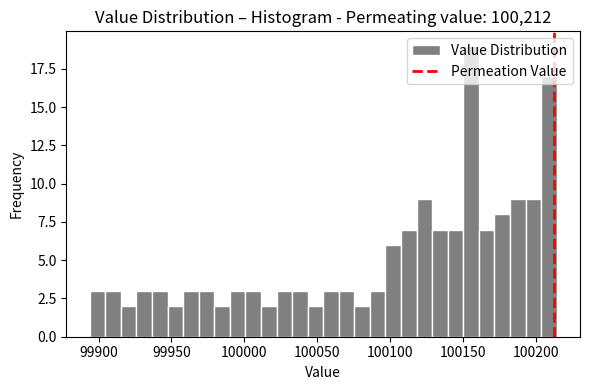

Around what value on the x-axis is the tallest bar? Give the approximate position of its centre, as read against the axis.

100155